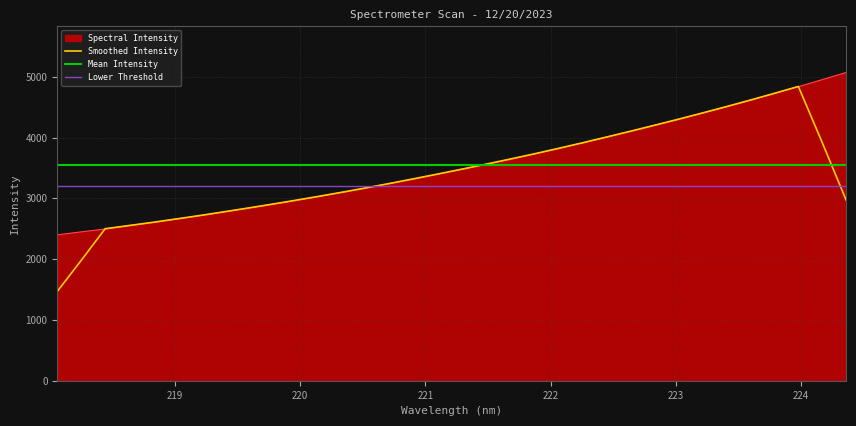

What is the minimum value for Mean Intensity?

3546.6